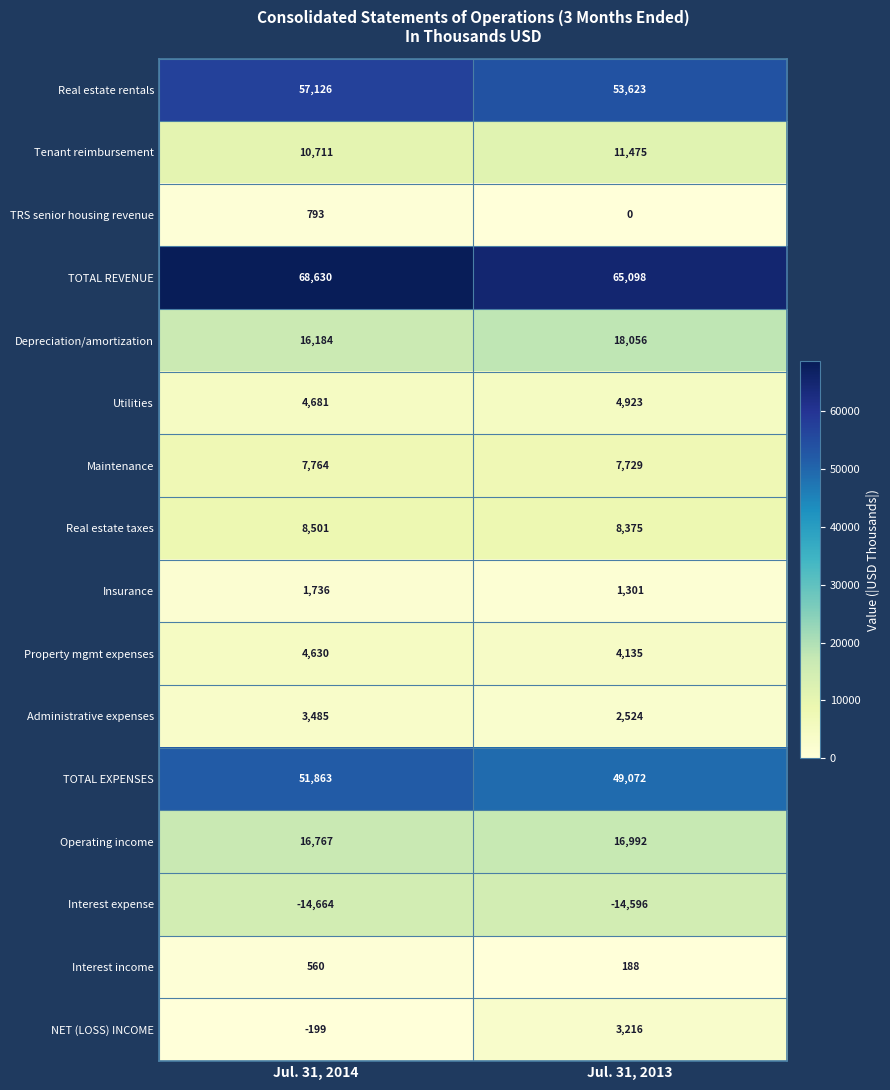

Which label corresponds to the smallest value in the chart?

Jul. 31, 2014